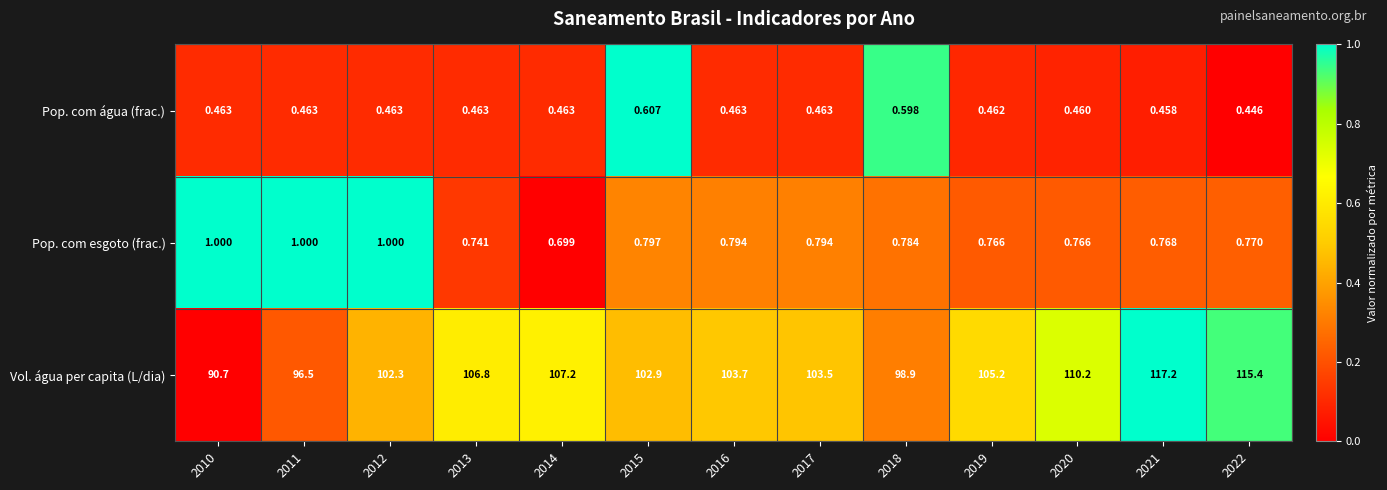

At 2021, list the series in order from largest to smallest.

Vol. água per capita (L/dia), Pop. com esgoto (frac.), Pop. com água (frac.)